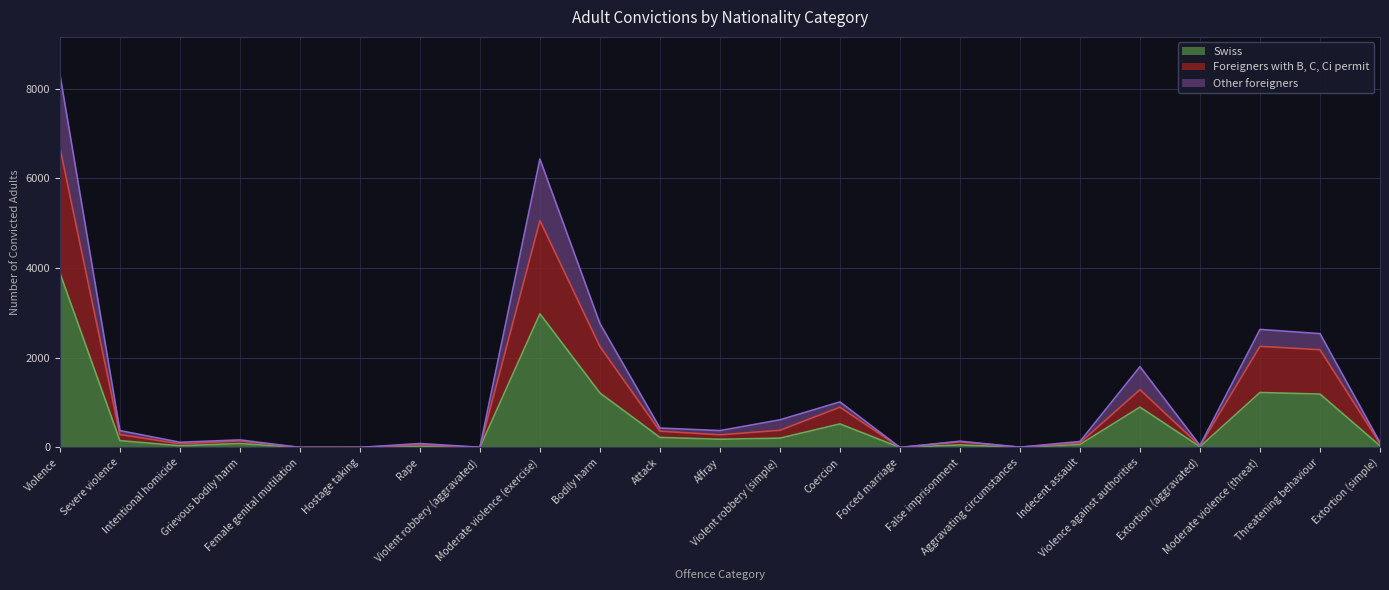

What is the maximum value shown in the chart?

8324